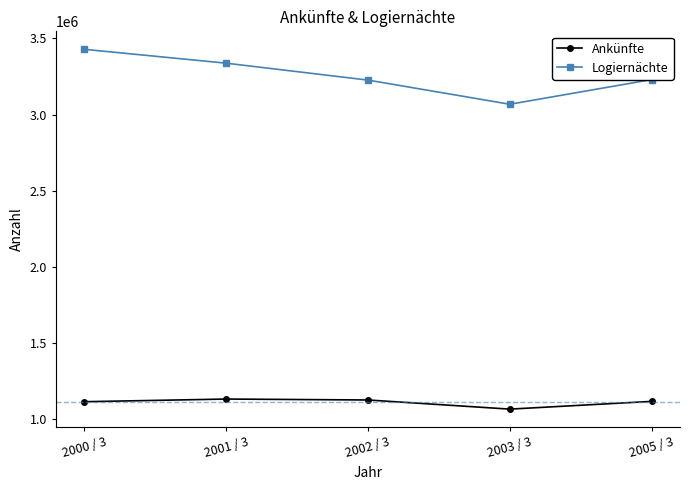

How many lines are shown in the chart?

2